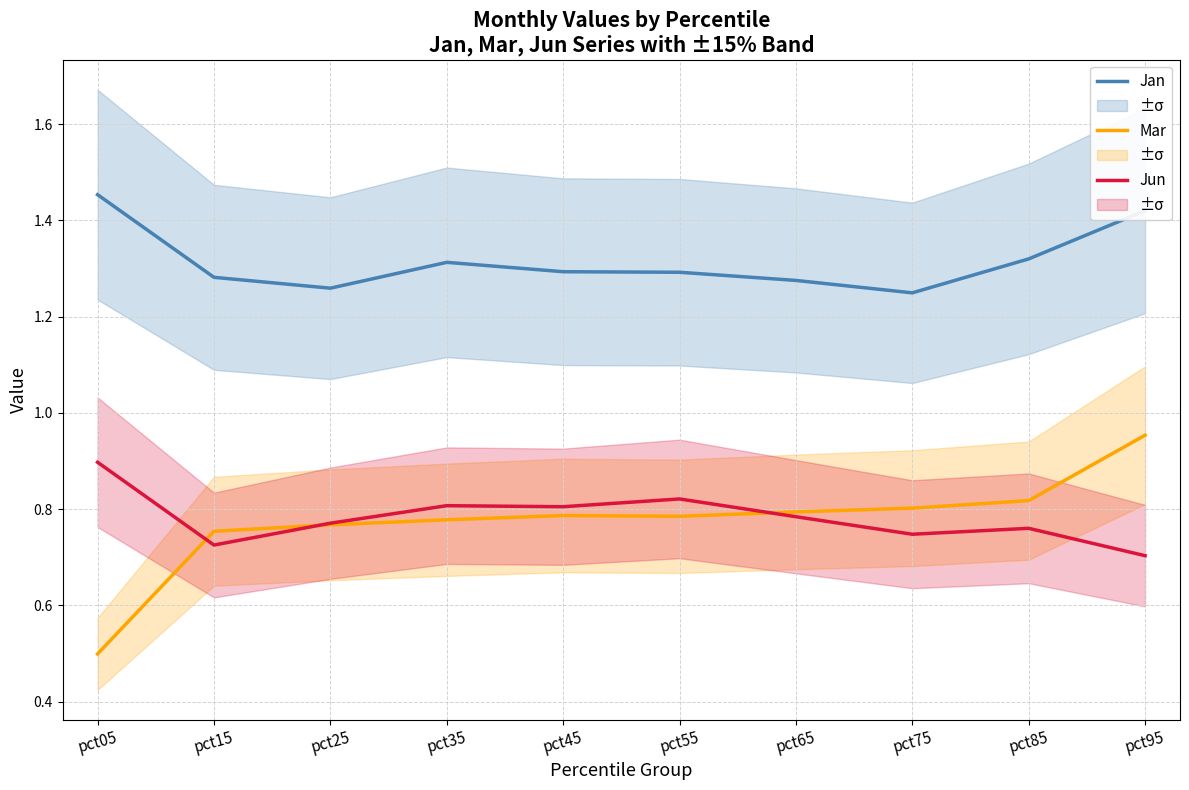

What is the minimum value shown in the chart?

0.5